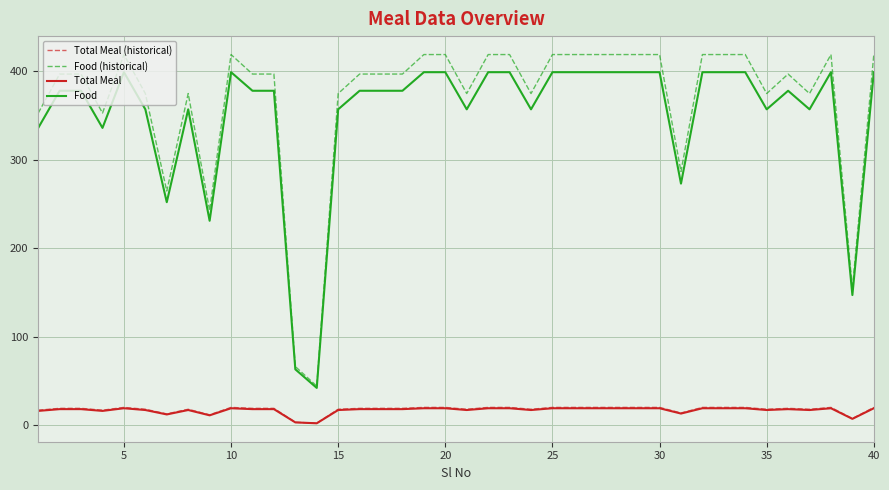

Which series has the largest range (max minus min)?

Food (historical)